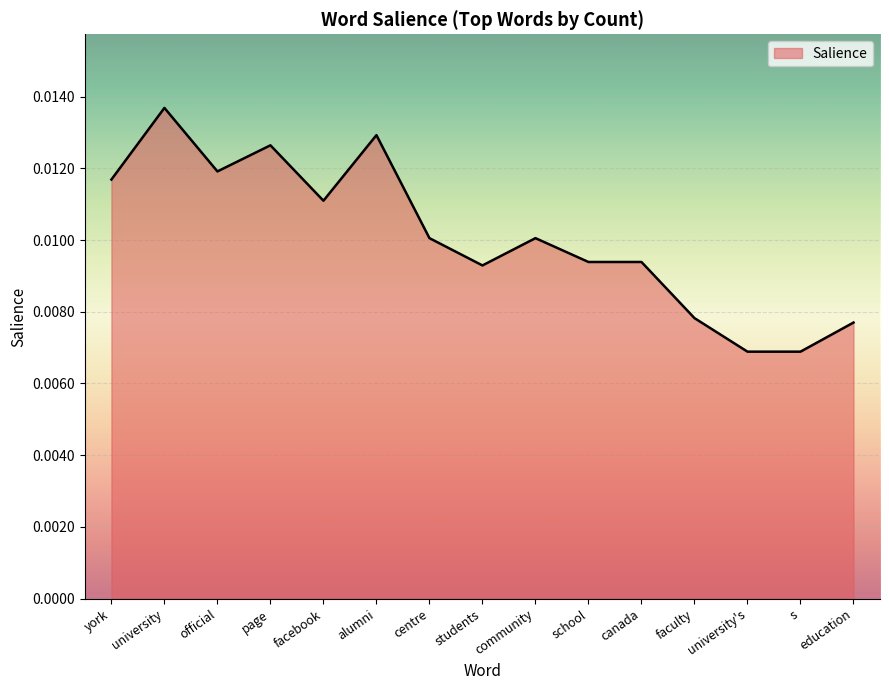

Between students and centre, which is larger?

centre